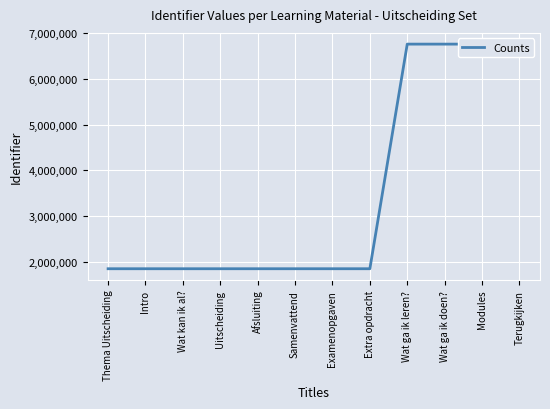

How many values exceed 1848032?

5